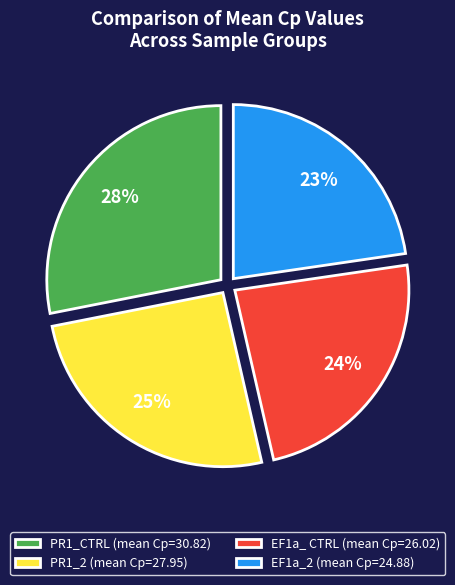

Is the sum of EF1a_2 and EF1a_ CTRL greater than half?

No